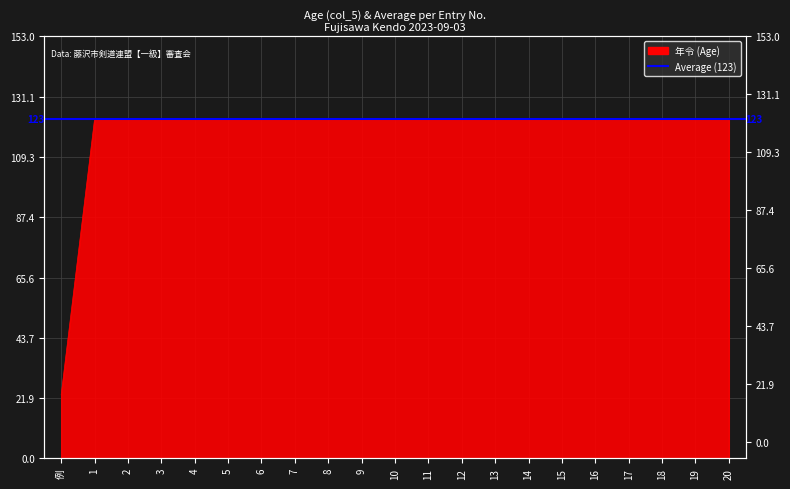

Read the value at 2.

123